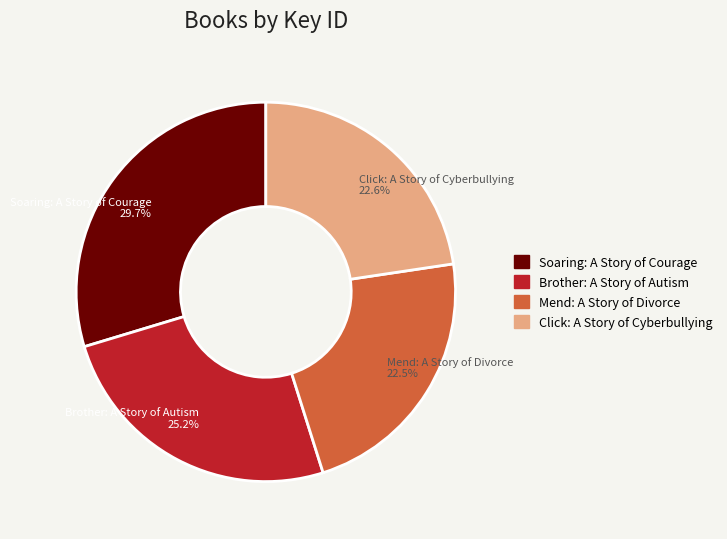

True or false: Click: A Story of Cyberbullying accounts for 14% of the total.

False